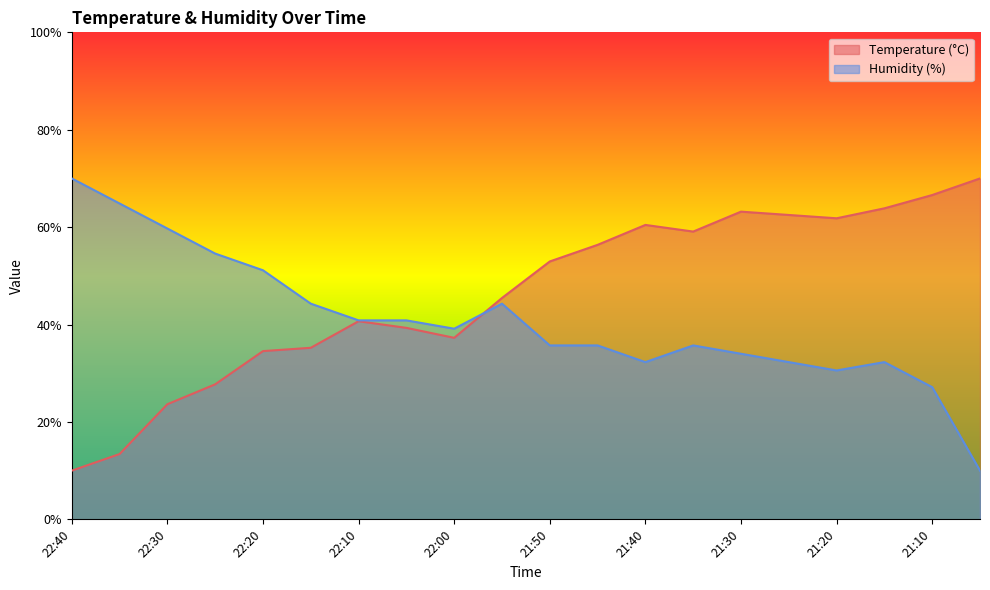

At how many categories does at least one series exceed 45?

16